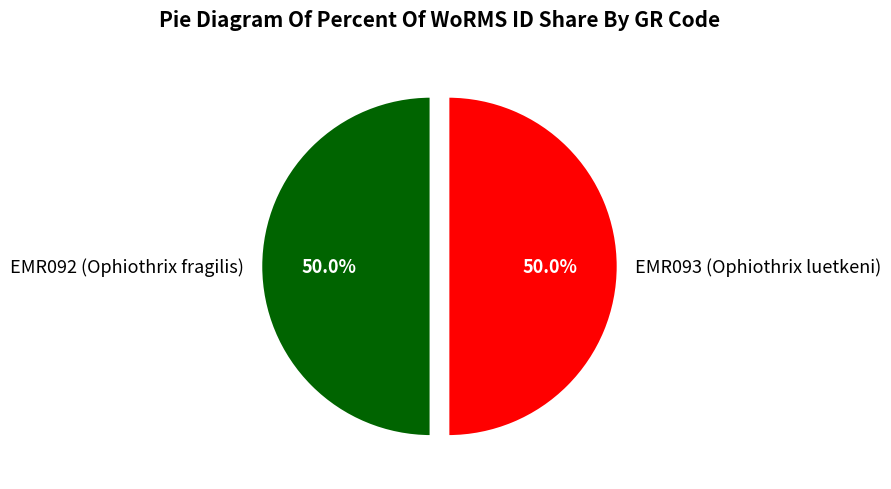

To the nearest percent, what is the average slice percentage?

50%